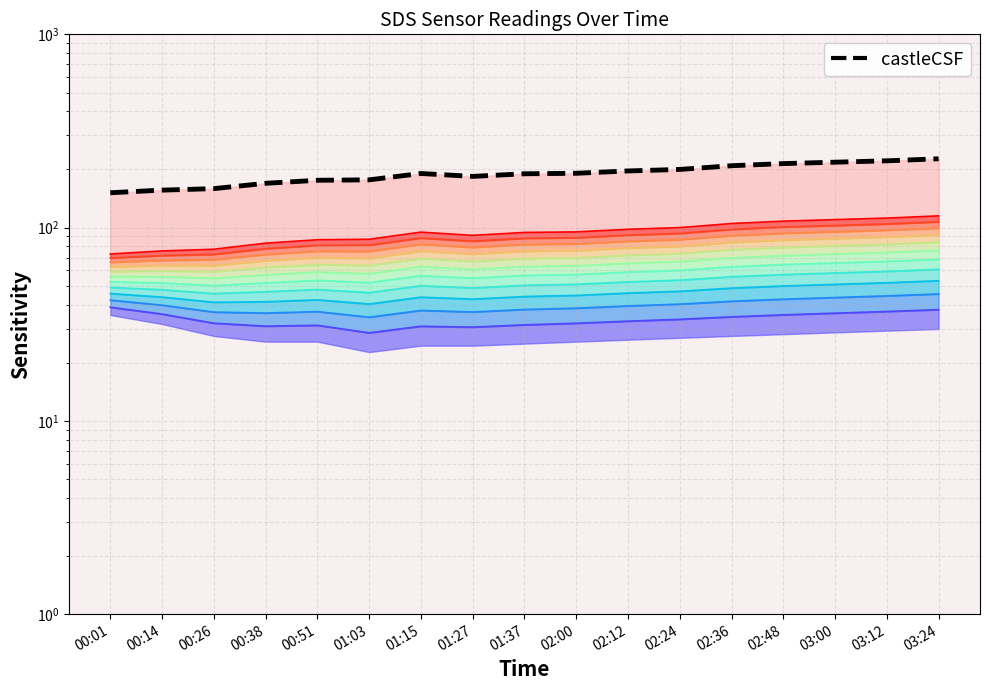

Which series changed the most between 00:51 and 02:36?

castleCSF